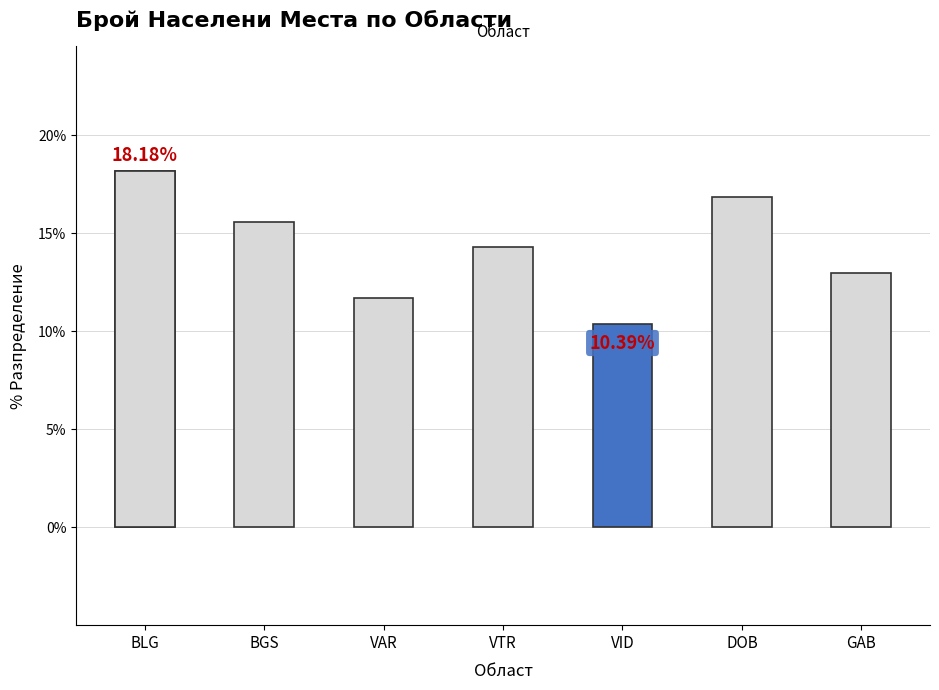

How many series are shown in this chart?

1